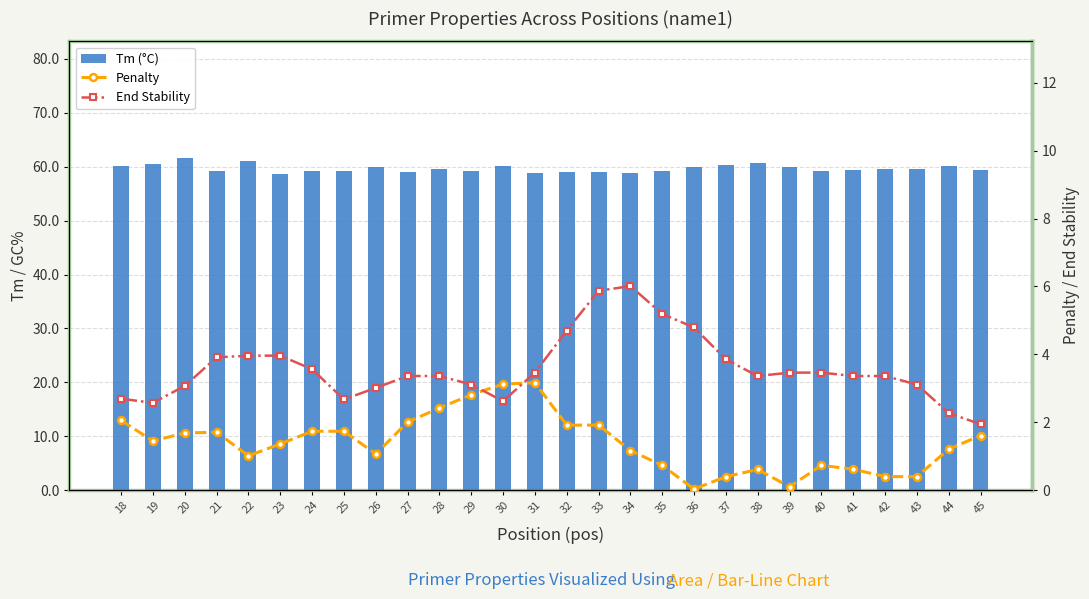

The Tm (°C) series shows 101.4 at 26. True or false?

False